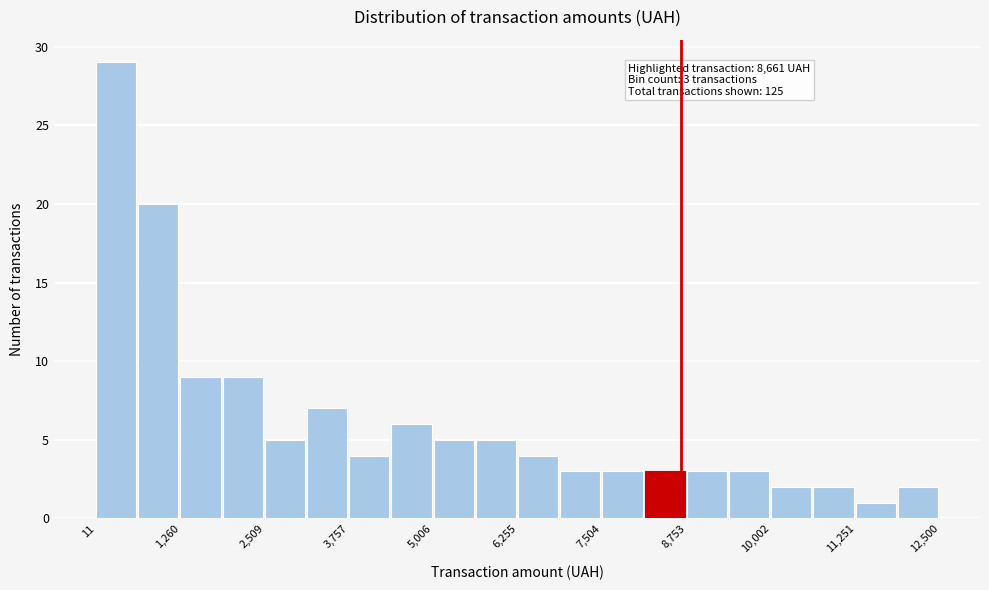

Read against the x-axis, roughly where is the centre of the tallest bar?

400